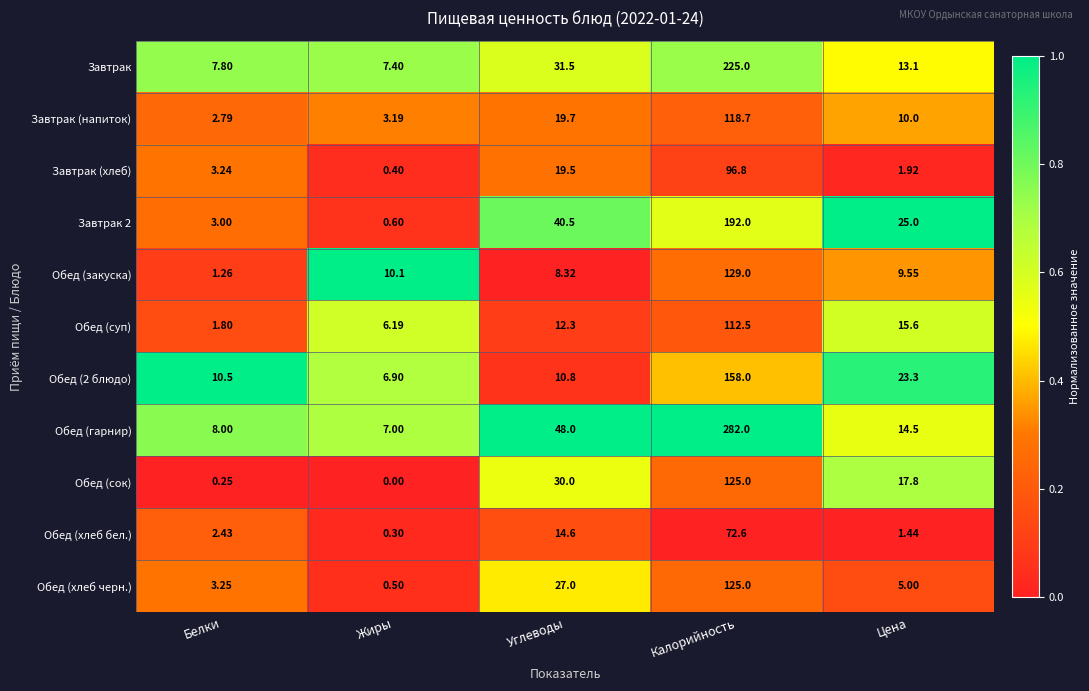

At which label is Обед (гарнир) closest to 144?

Углеводы